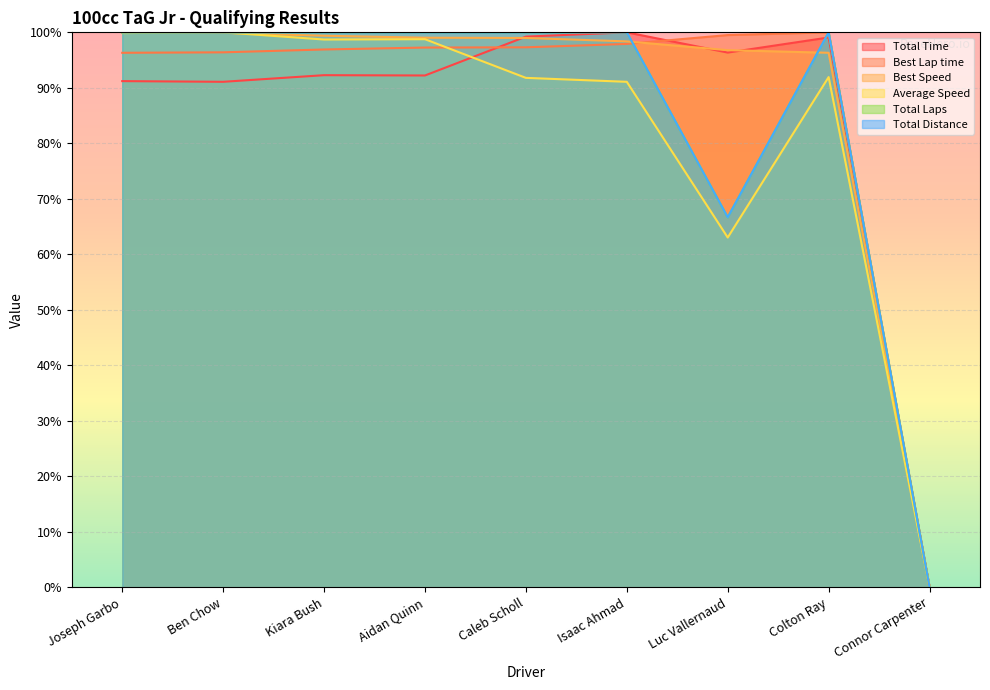

Reading left to right, transcribe all the data shown in this chart.

Total Time: Joseph Garbo=91.2	Ben Chow=91.1	Kiara Bush=92.3	Aidan Quinn=92.2	Caleb Scholl=99.2	Isaac Ahmad=100.0	Luc Vallernaud=96.4	Colton Ray=99.1	Connor Carpenter=0.0
Best Lap time: Joseph Garbo=96.3	Ben Chow=96.4	Kiara Bush=96.9	Aidan Quinn=97.3	Caleb Scholl=97.3	Isaac Ahmad=97.9	Luc Vallernaud=99.5	Colton Ray=100.0	Connor Carpenter=0.0
Best Speed: Joseph Garbo=100.0	Ben Chow=99.9	Kiara Bush=99.4	Aidan Quinn=99.0	Caleb Scholl=99.0	Isaac Ahmad=98.4	Luc Vallernaud=96.8	Colton Ray=96.3	Connor Carpenter=0.0
Average Speed: Joseph Garbo=99.9	Ben Chow=100.0	Kiara Bush=98.7	Aidan Quinn=98.8	Caleb Scholl=91.8	Isaac Ahmad=91.1	Luc Vallernaud=63.0	Colton Ray=91.9	Connor Carpenter=0.0
Total Laps: Joseph Garbo=100.0	Ben Chow=100.0	Kiara Bush=100.0	Aidan Quinn=100.0	Caleb Scholl=100.0	Isaac Ahmad=100.0	Luc Vallernaud=66.7	Colton Ray=100.0	Connor Carpenter=0.0
Total Distance: Joseph Garbo=100.0	Ben Chow=100.0	Kiara Bush=100.0	Aidan Quinn=100.0	Caleb Scholl=100.0	Isaac Ahmad=100.0	Luc Vallernaud=66.7	Colton Ray=100.0	Connor Carpenter=0.0